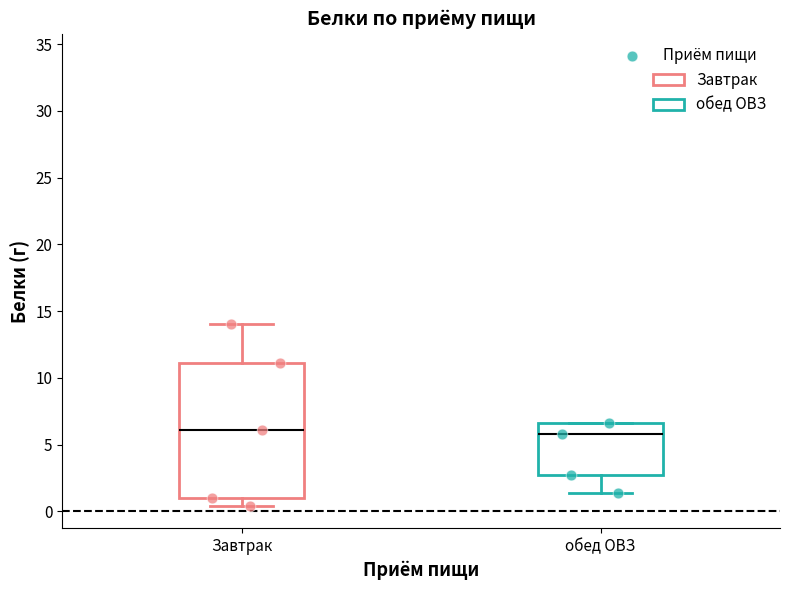

Where does the median line of the box for Завтрак sit on the y-axis? The values are not printed on the chart, so give them approximately, as read against the axis.

6.0